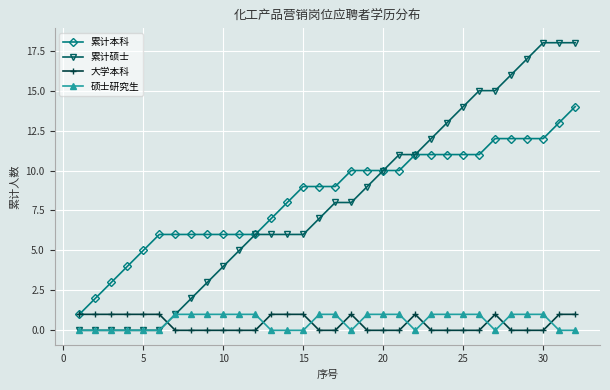

True or false: 硕士研究生 and 累计本科 cross at least once.

False